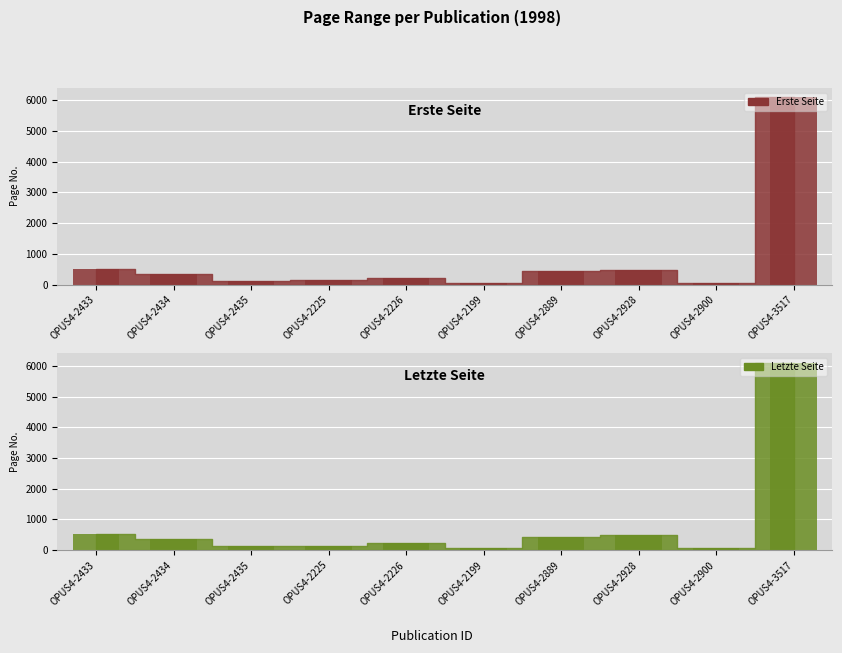

Is the value of Erste Seite_bar at OPUS4-3517 greater than the value of Letzte Seite_bar at OPUS4-2889?

Yes